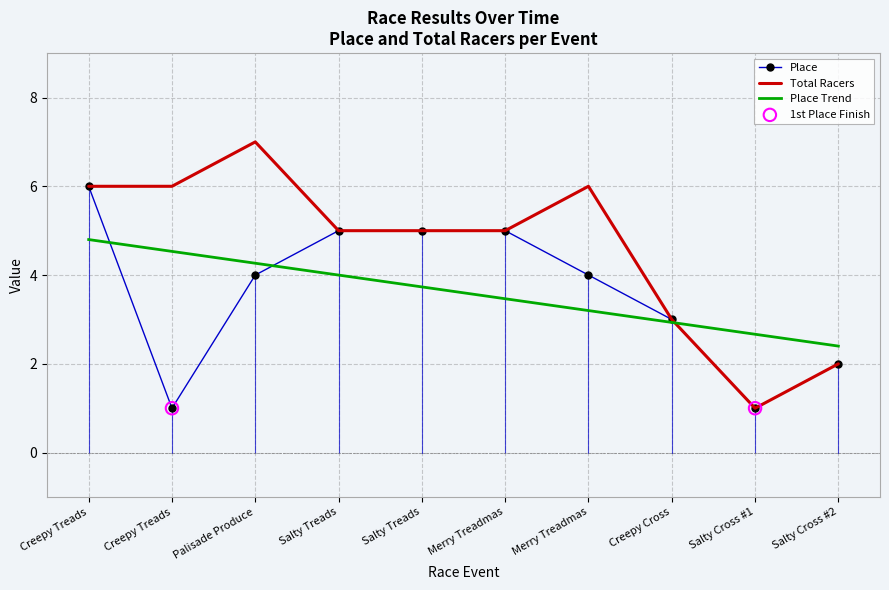

At how many categories does at least one series exceed 3?

7